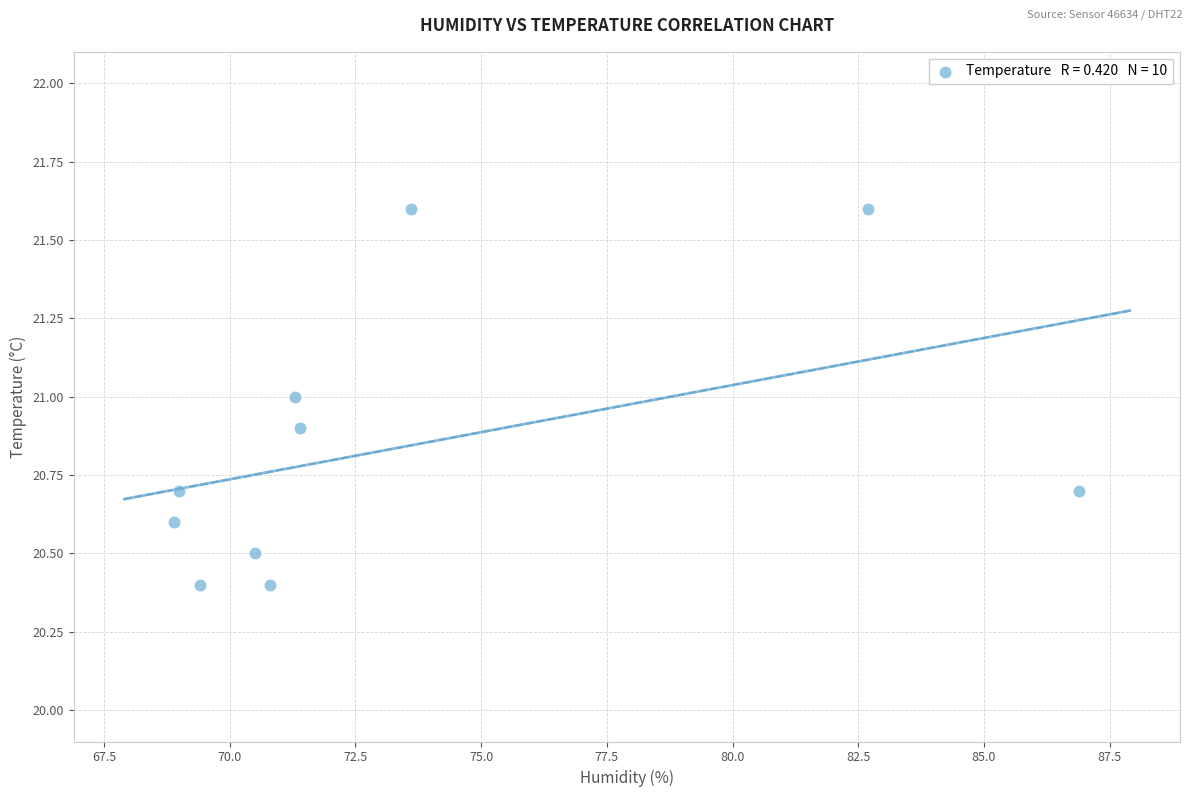

What is the range of Y values (max minus min)?

1.2